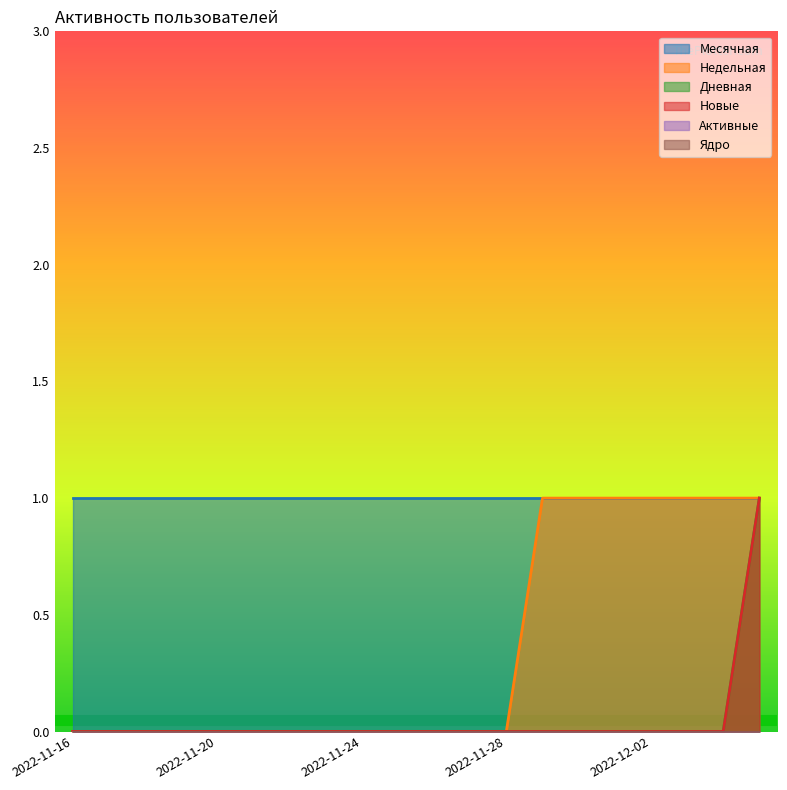

Which category has the highest value across all series?

2022-11-29